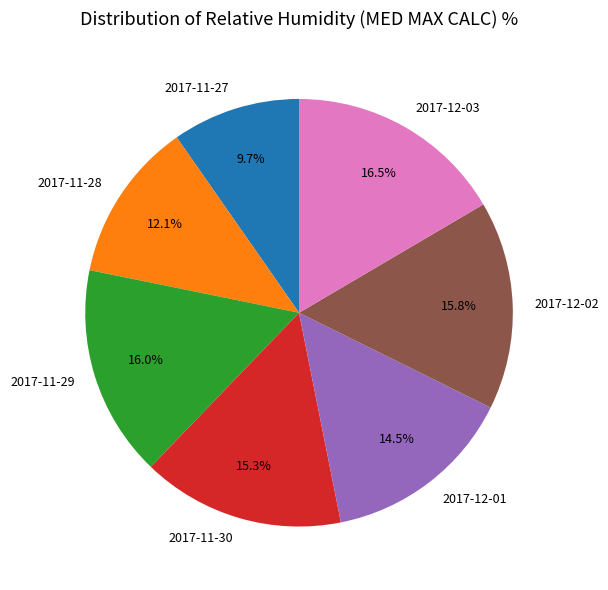

What is the total percentage of 2017-11-28 and 2017-11-30?

27.4%